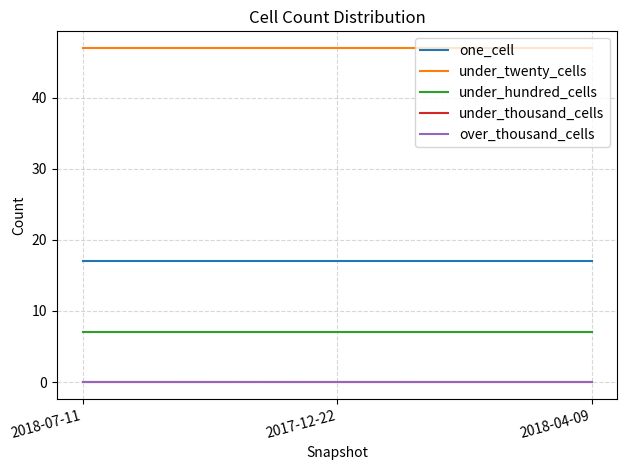

Is this an area chart (filled region under the line)?

No